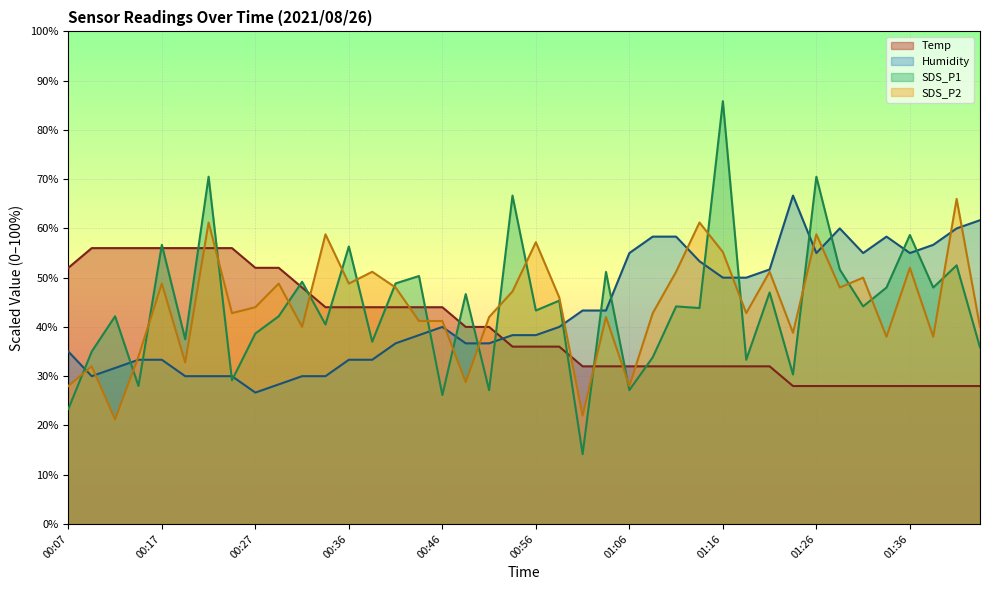

What is the minimum value for SDS_P1?

14.2